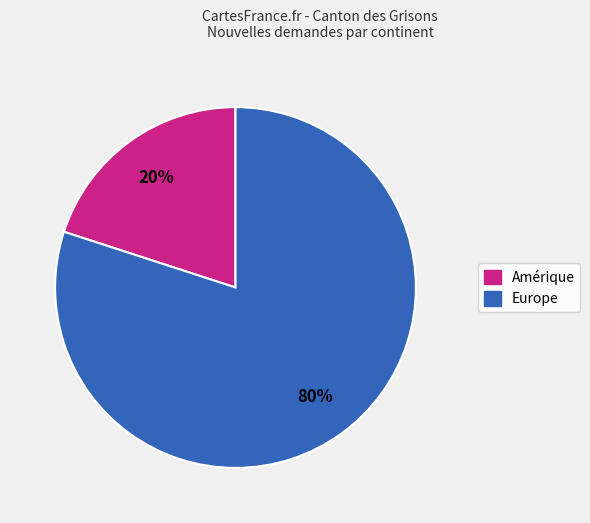

Is there a majority slice in this chart?

Yes